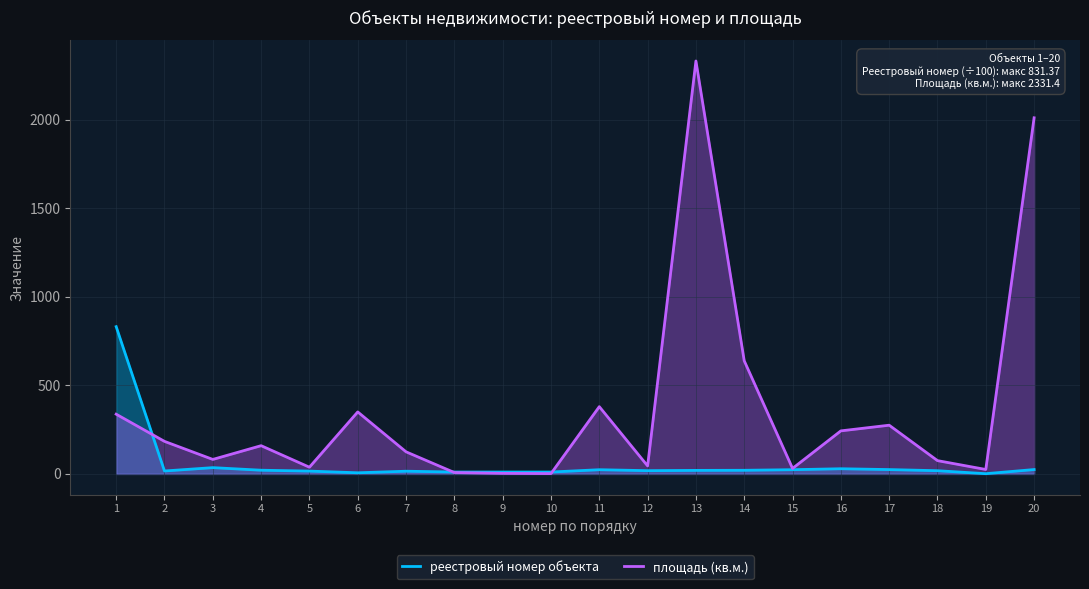

Count the number of categories in the chart.

20